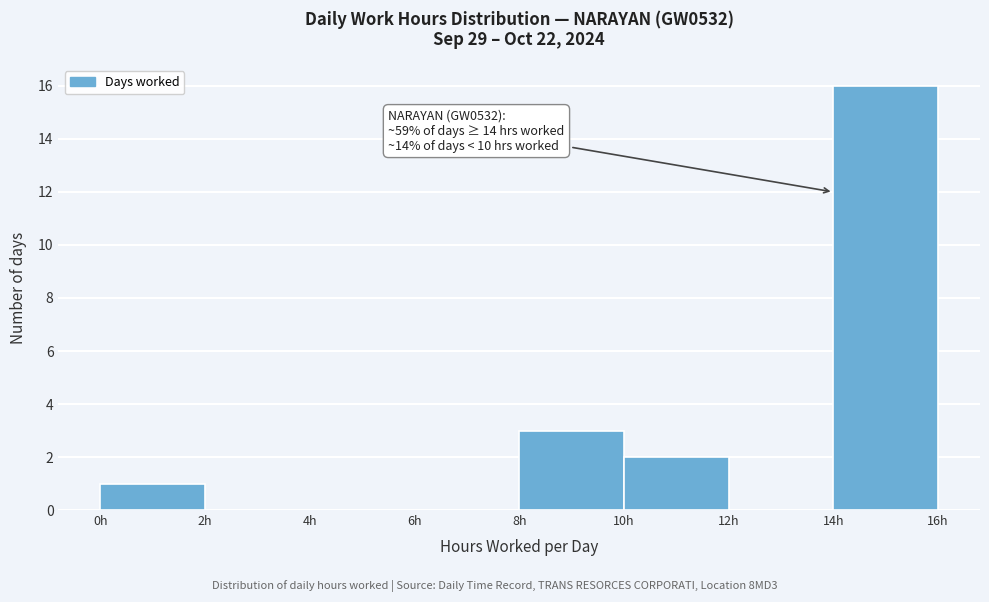

Which range on the x-axis has the tallest bar?

14 to 16